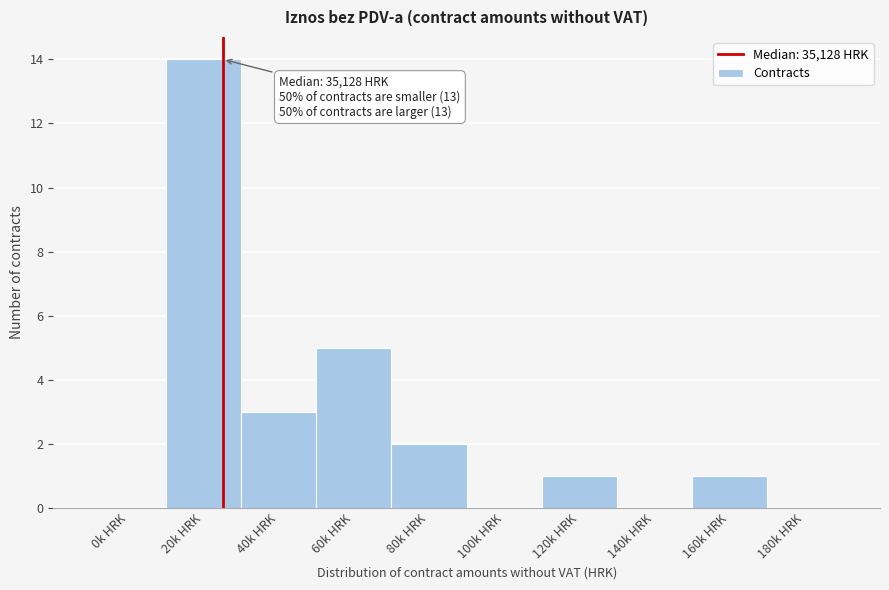

Reading left to right, transcribe all the data shown in this chart.

0k HRK=0	20k HRK=14	40k HRK=3	60k HRK=5	80k HRK=2	100k HRK=0	120k HRK=1	140k HRK=0	160k HRK=1	180k HRK=0